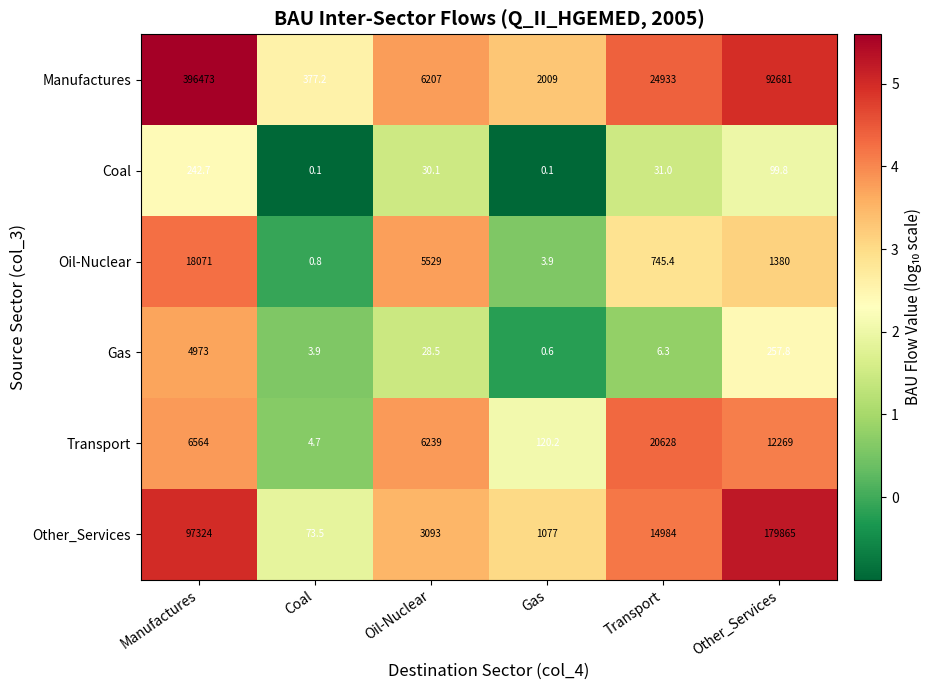

Which category has the lowest value in the Other_Services series?

Coal